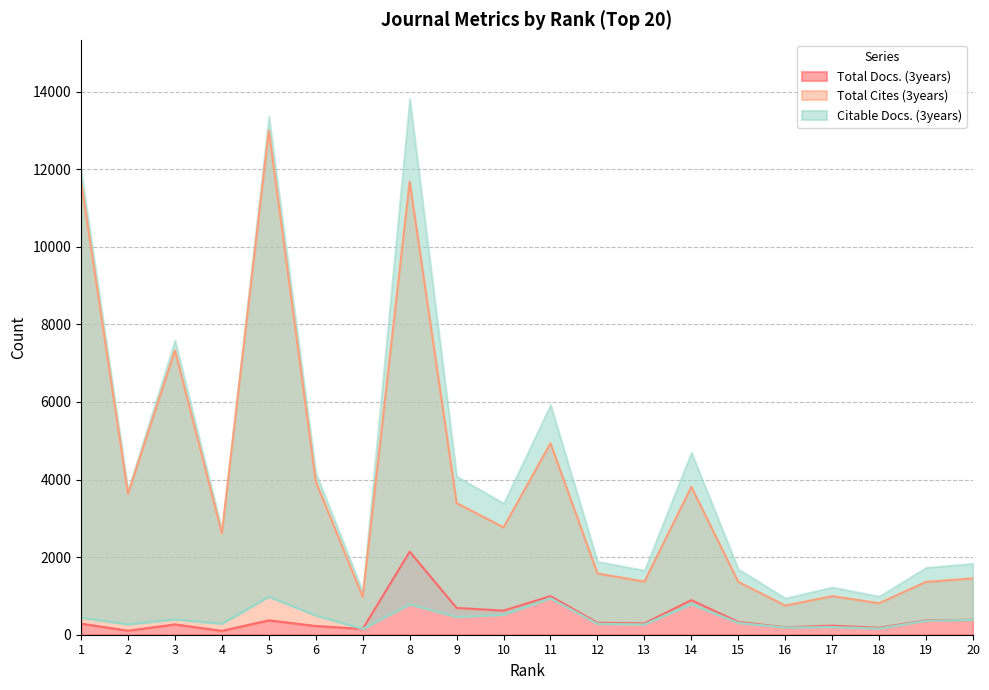

How many data points in Total Cites (3years) are less than 2768?

10